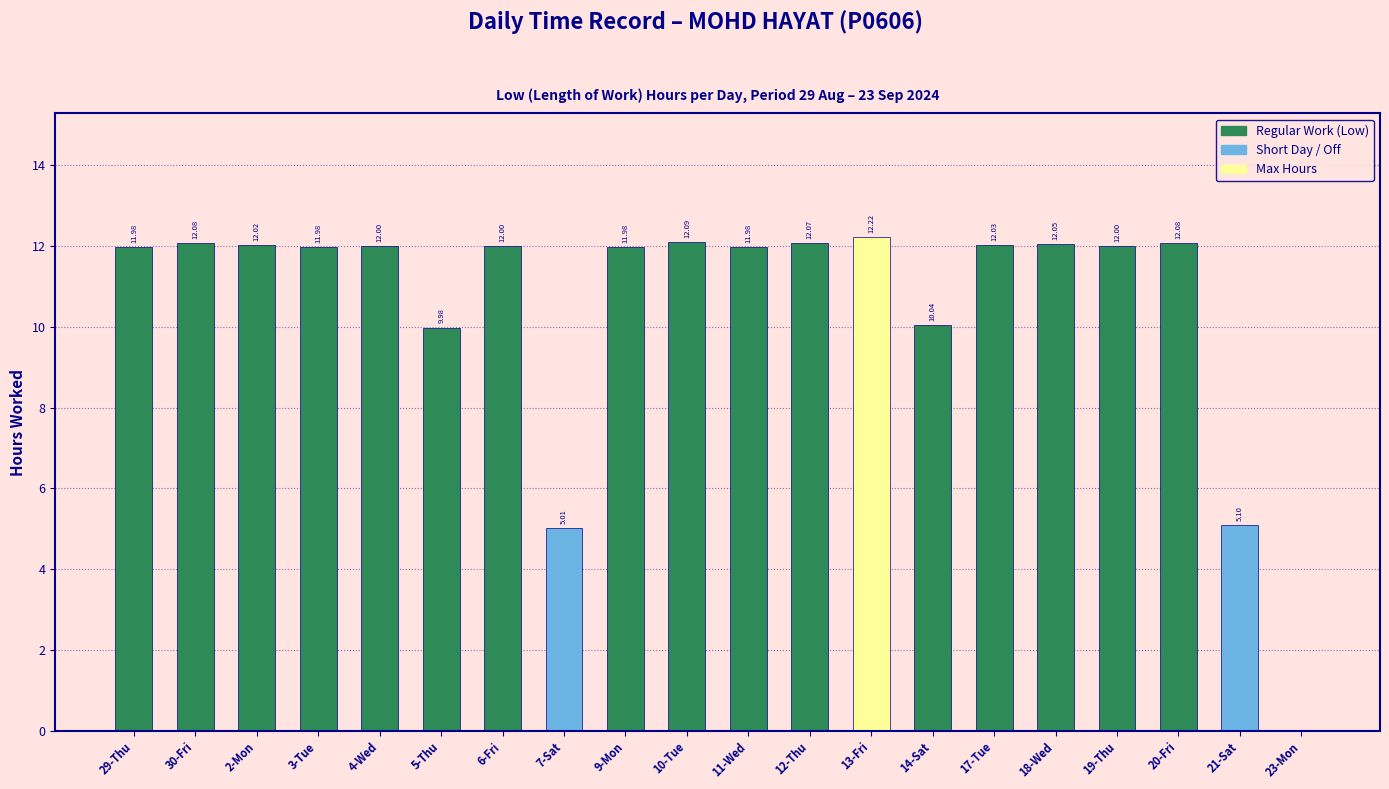

What is the sum of all values?

210.7